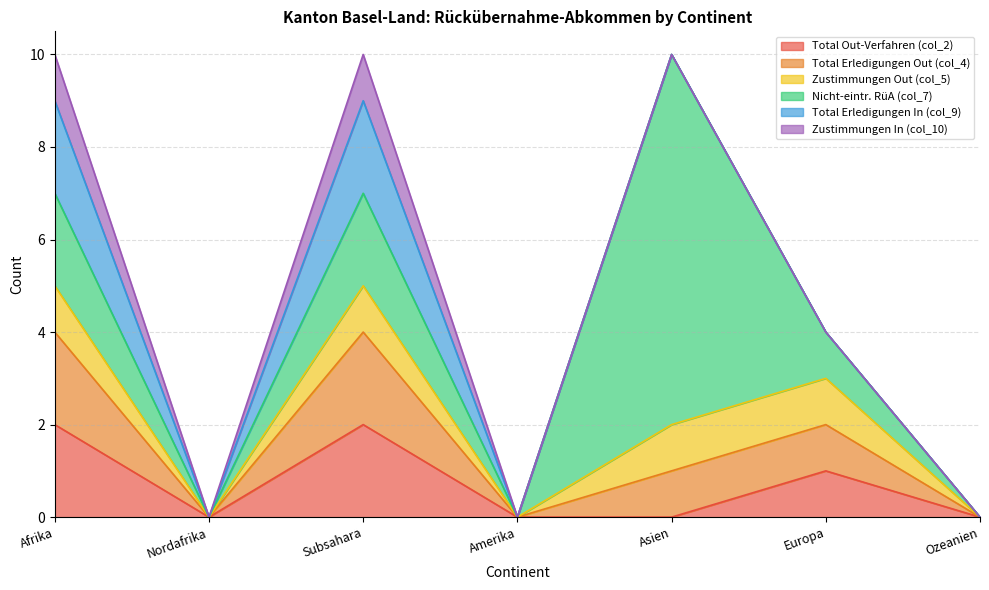

True or false: Zustimmungen In (col_10) has a value of 0 at Afrika.

False